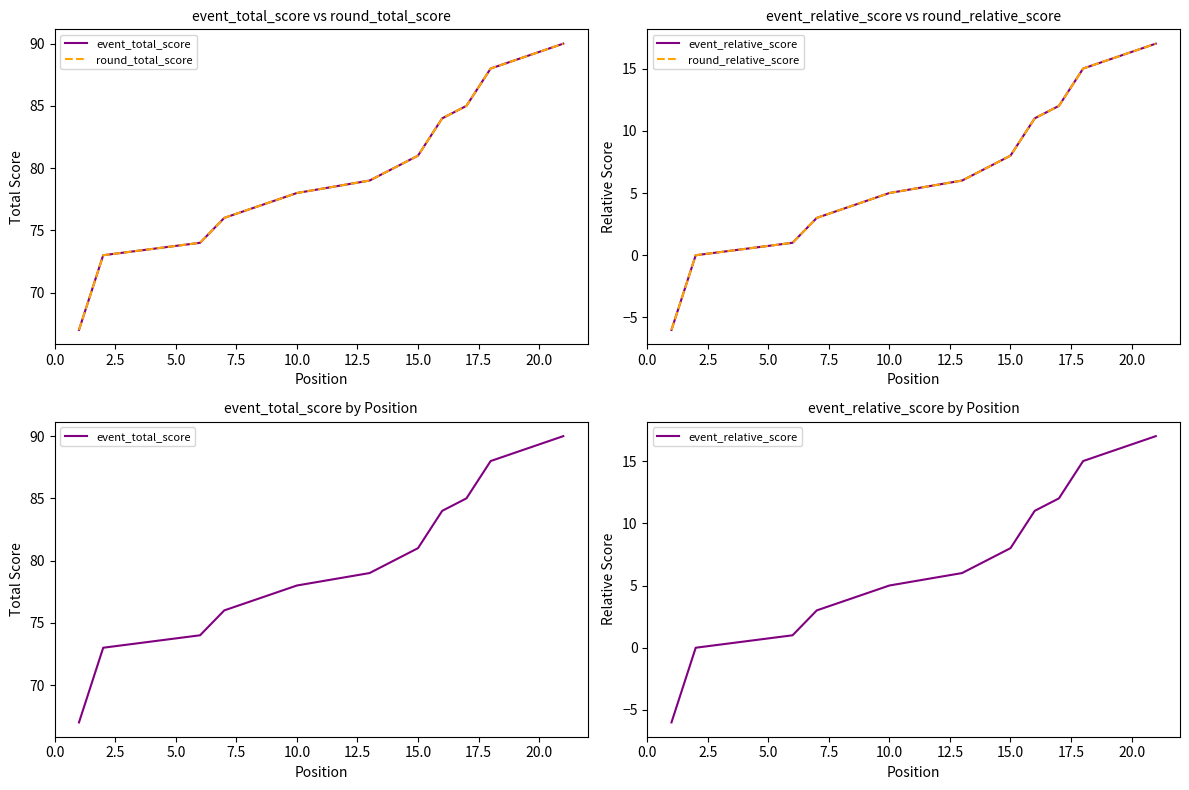

Which series has the largest range (max minus min)?

event_total_score